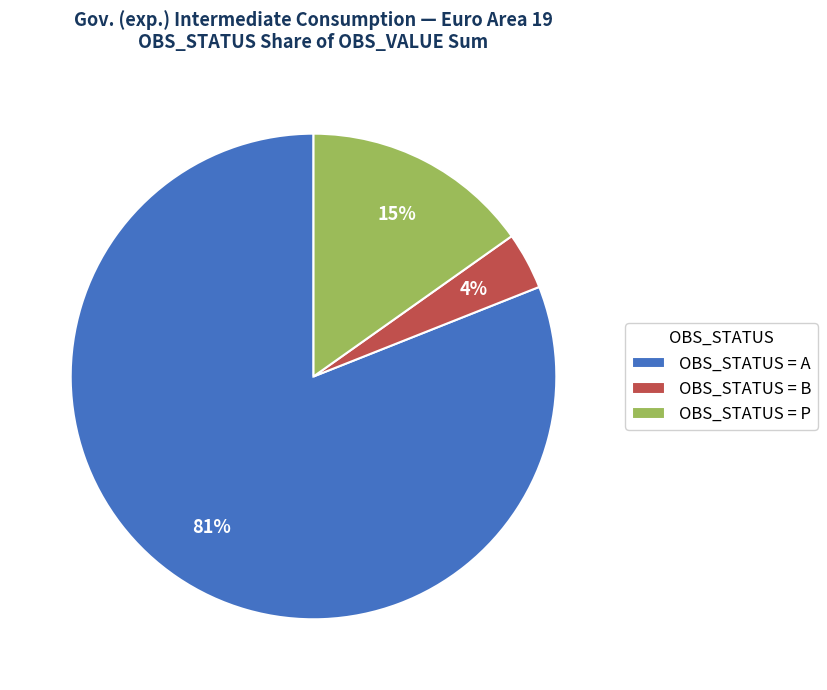

Is it true that OBS_STATUS = B is 4% of the pie?

True